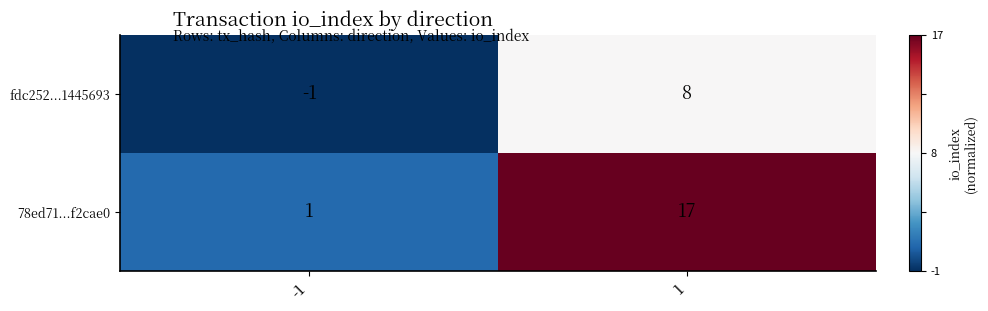

List the series in order of their overall mean, lowest first.

fdc252...1445693, 78ed71...f2cae0